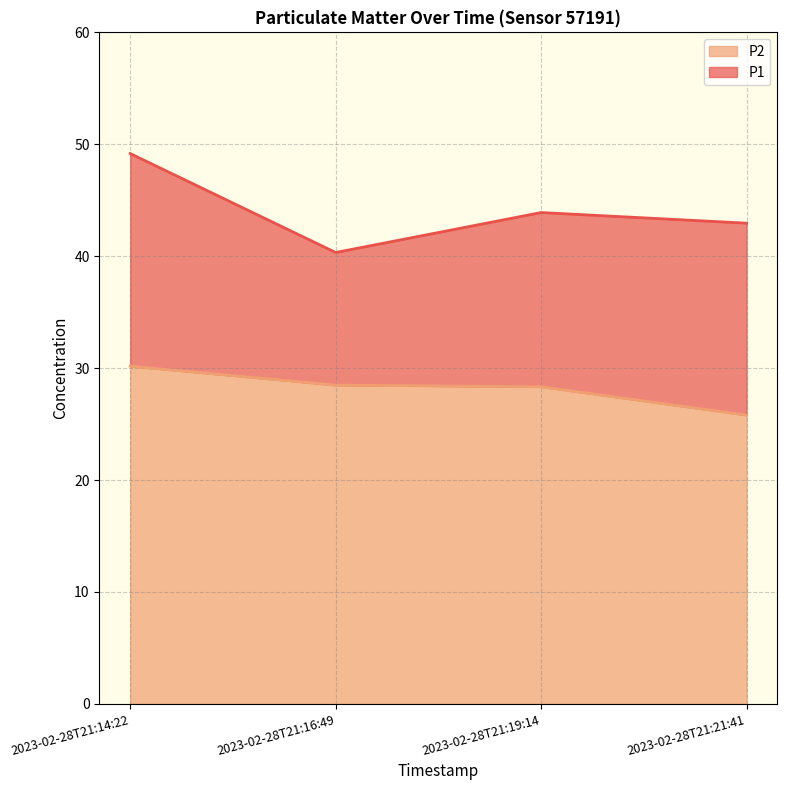

What is the difference between the highest and lowest values at 2023-02-28T21:16:49?

11.8